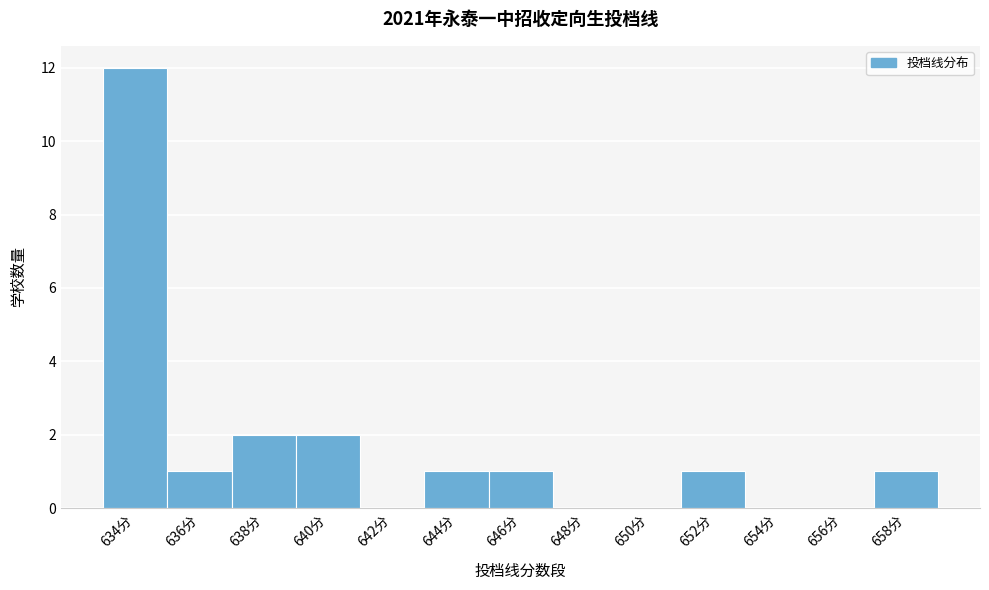

Reading left to right, what are all the values shown in this chart?

634分=12	636分=1	638分=2	640分=2	642分=0	644分=1	646分=1	648分=0	650分=0	652分=1	654分=0	656分=0	658分=1